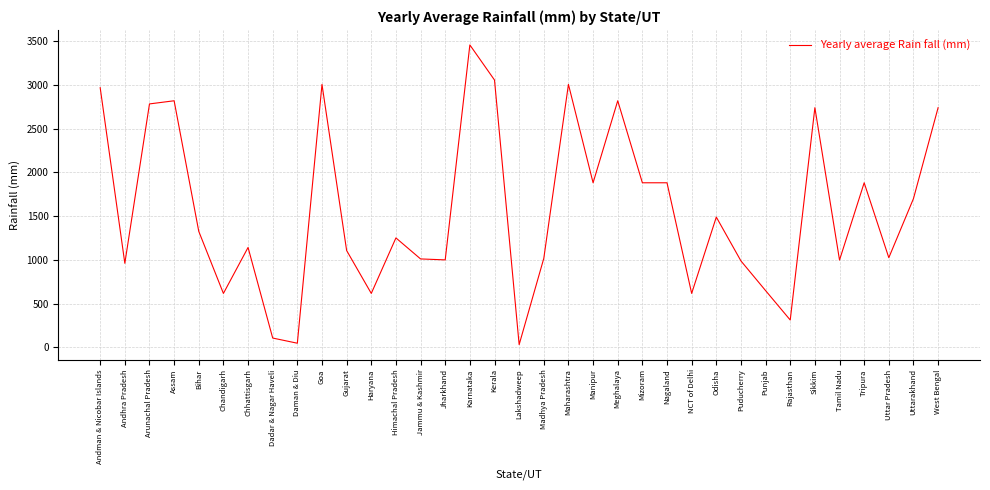

Is this an area chart (filled region under the line)?

No